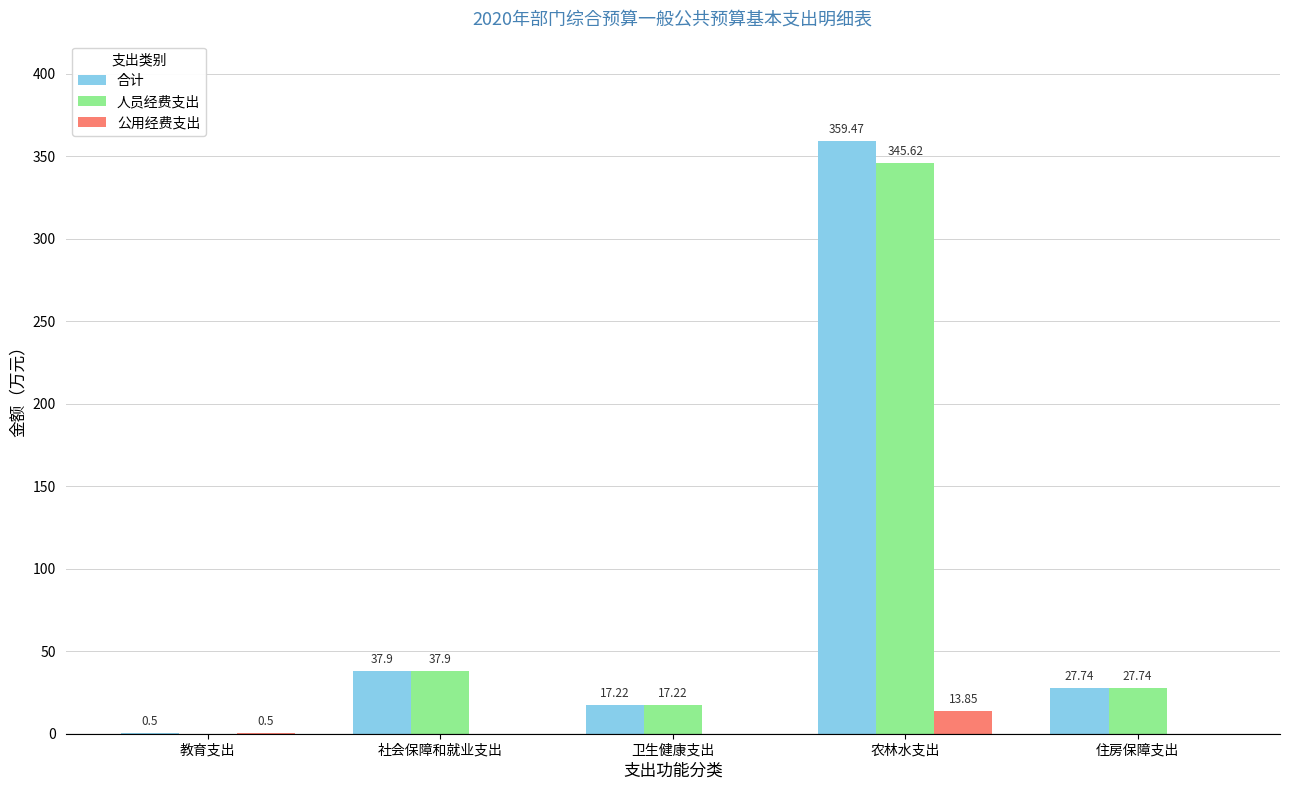

Which series has the largest total across all categories?

合计